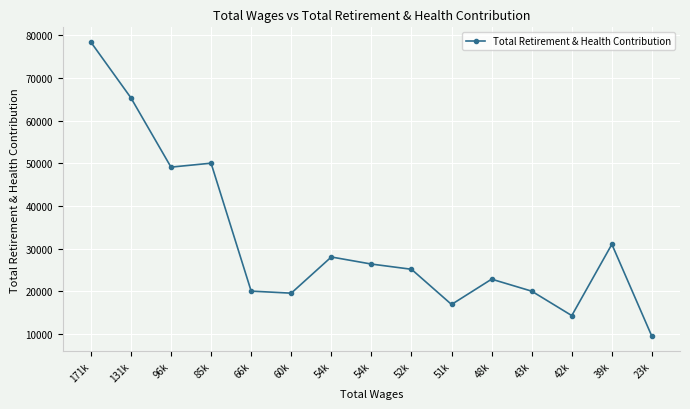

Reading right to left, list all the values displayed in this chart.

23k=9378	39k=31005	42k=14273	43k=20004	48k=22820	51k=16884	52k=25140	54k=26363	54k=28022	60k=19534	66k=20016	85k=50026	96k=49102	131k=65359	171k=78441